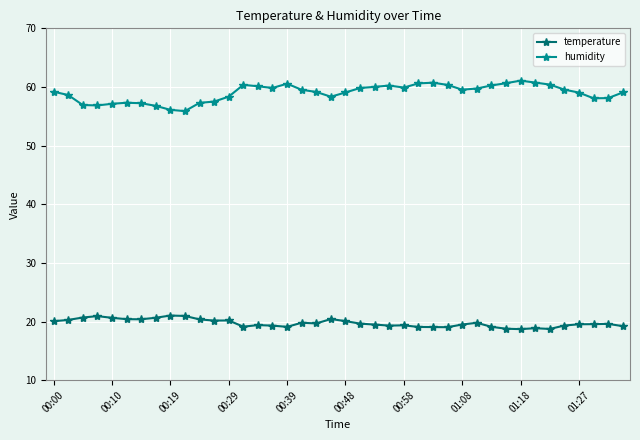

What are all the series names shown in the legend?

temperature, humidity